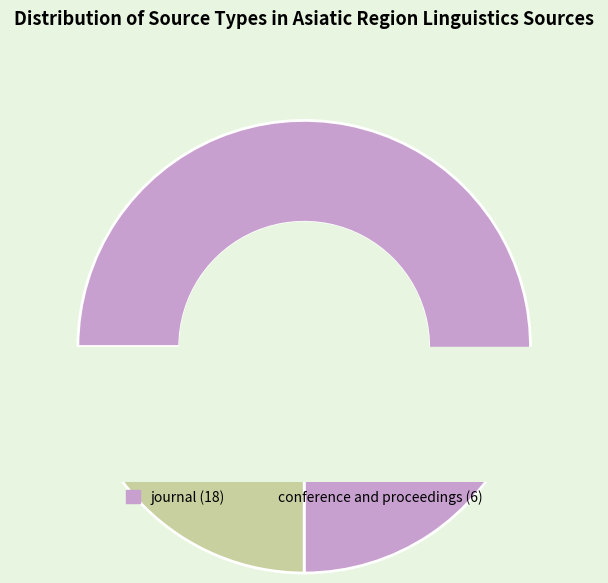

To the nearest percent, what percentage of the pie is journal?

75%